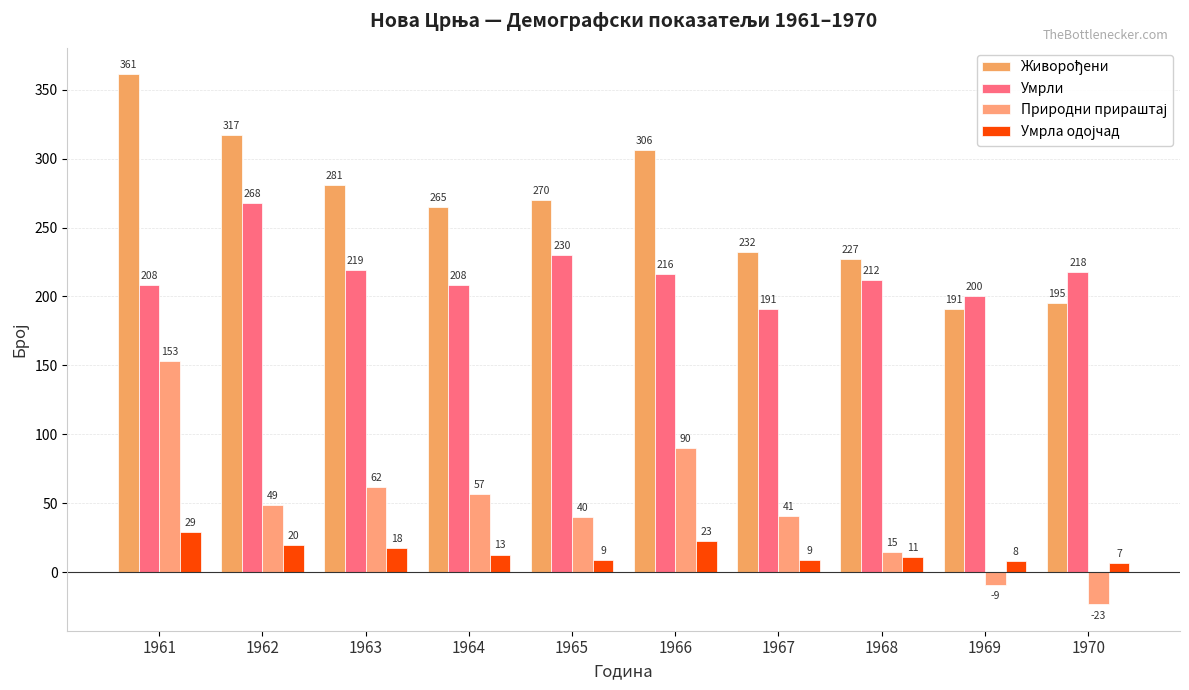

Which category has the lowest value in the Умрла одојчад series?

1970